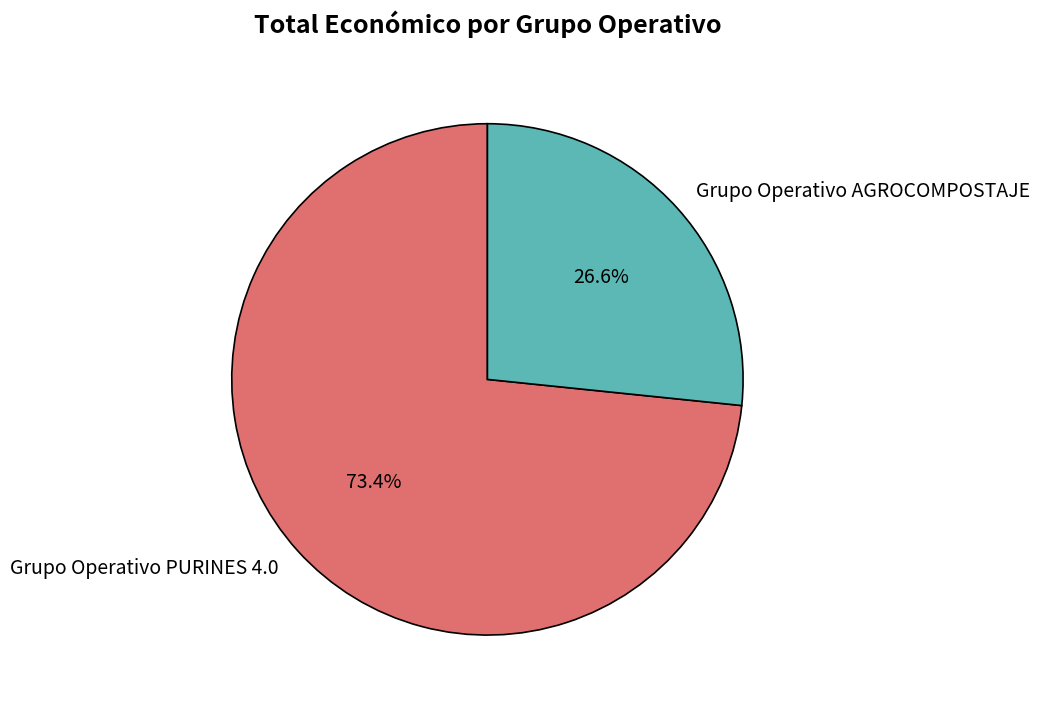

To the nearest percent, what portion does Grupo Operativo PURINES 4.0 represent?

73%